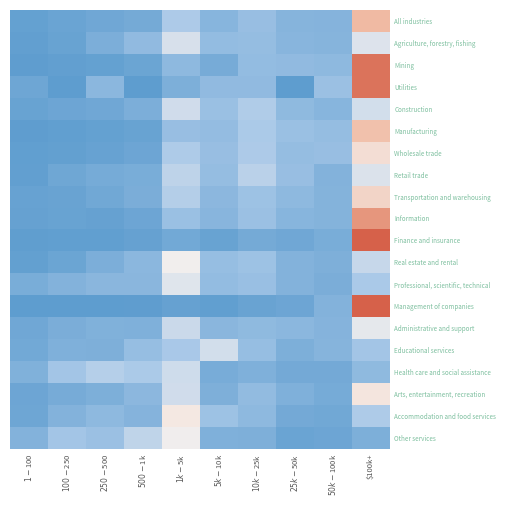

List the series in order of their peak value, highest first.

Management of companies, Finance and insurance, Mining, Utilities, Information, All industries, Manufacturing, Transportation and warehousing, Wholesale trade, Arts, entertainment, recreation, Accommodation and food services, Real estate and rental, Other services, Administrative and support, Professional, scientific, technical, Agriculture, forestry, fishing, Retail trade, Construction, Educational services, Health care and social assistance